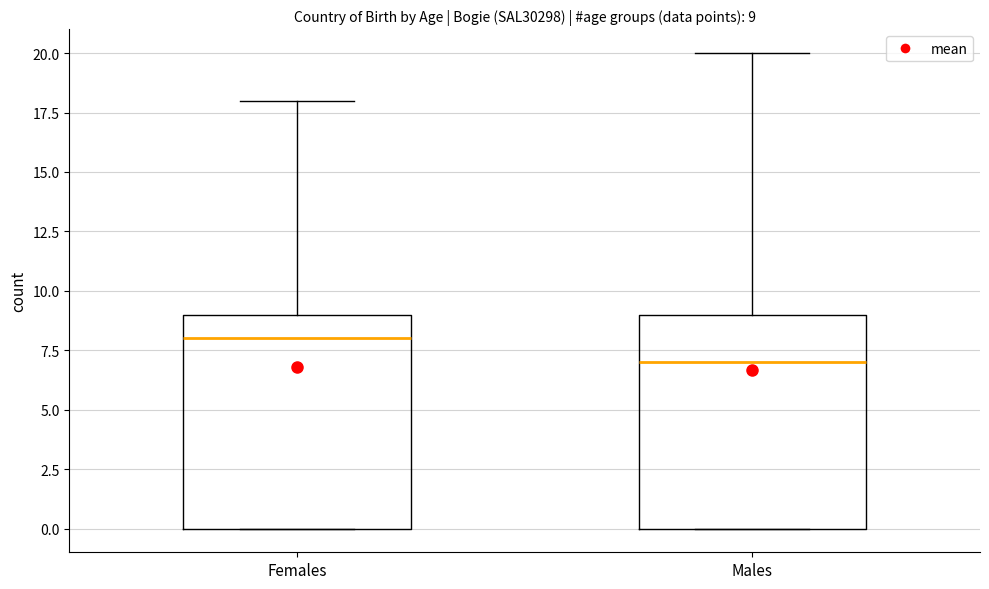

Which box's median line is the highest?

Females